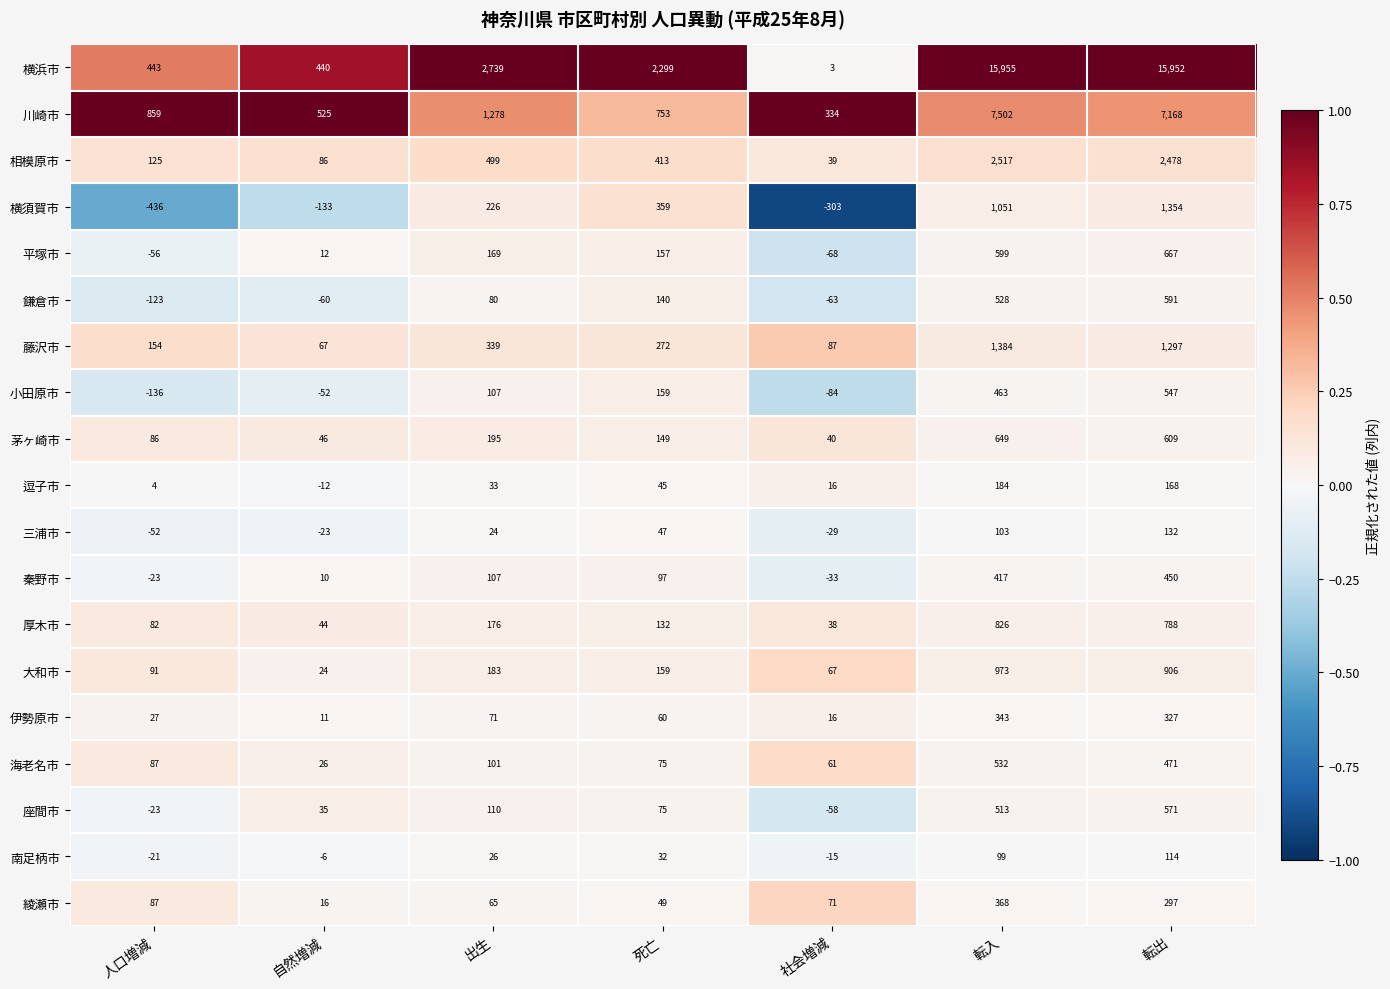

What is the difference between the highest and lowest values at 自然増減?

658